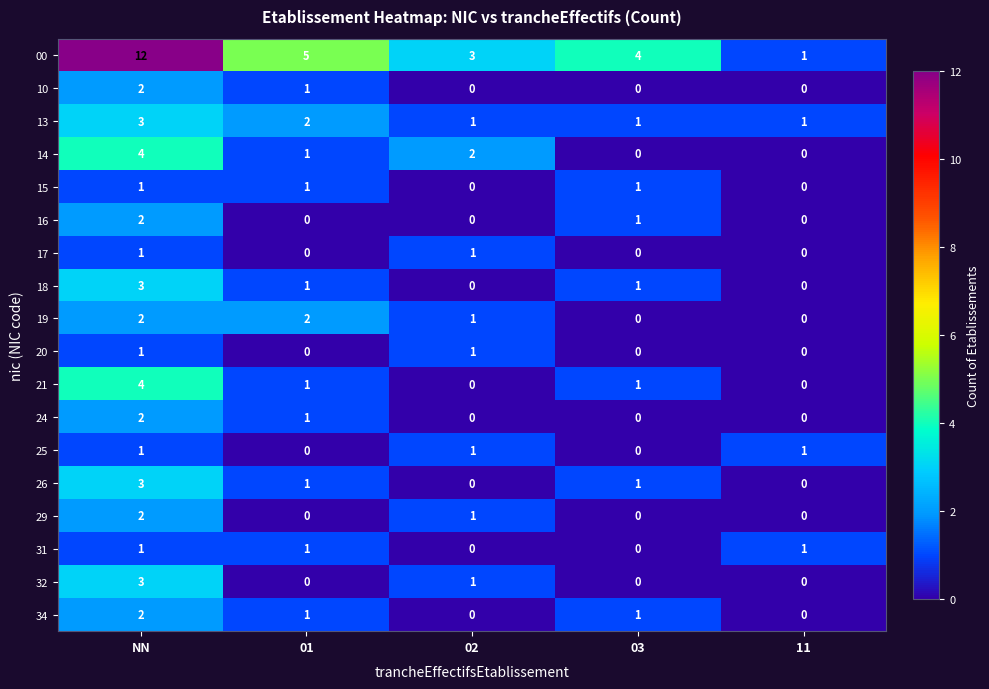

How many 15 values are between 0 and 1?

5